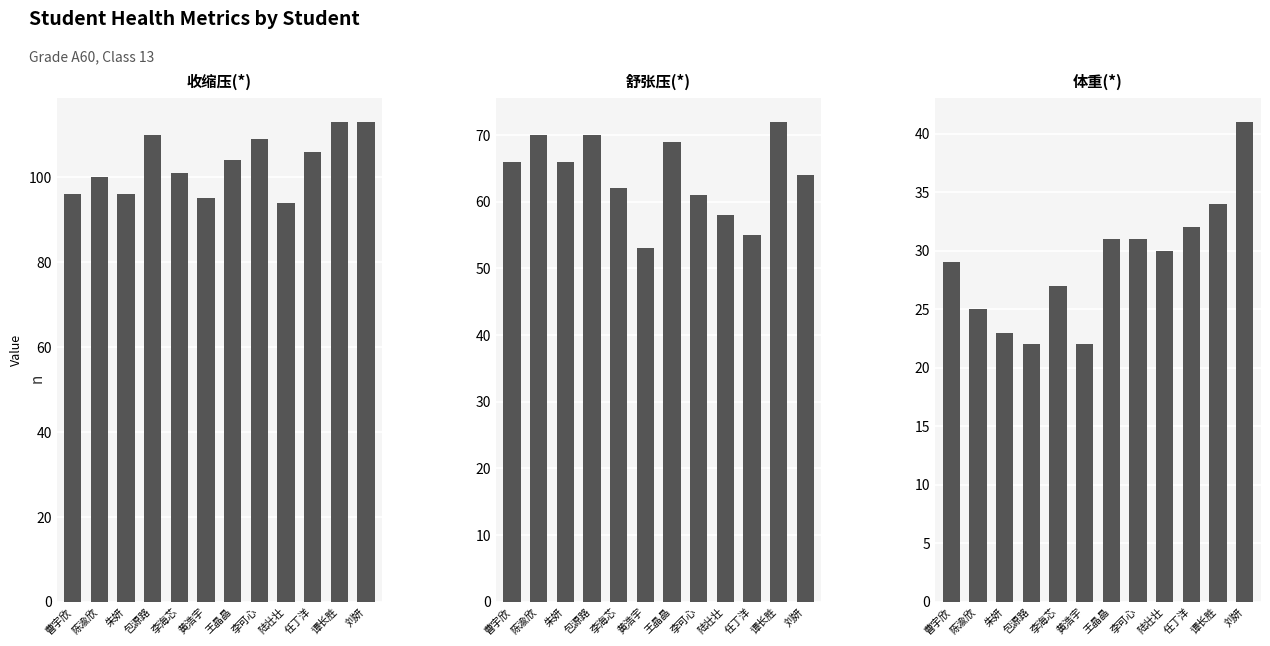

At which category is the sum across all series the highest?

谭长胜